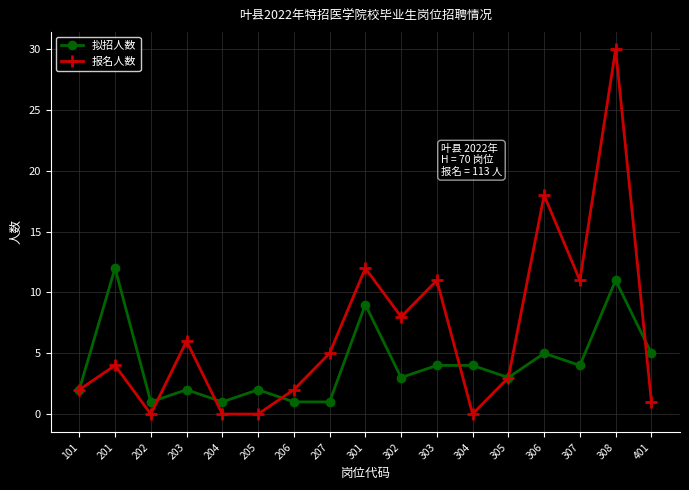

True or false: 报名人数 has more than 1 interior local peaks.

True